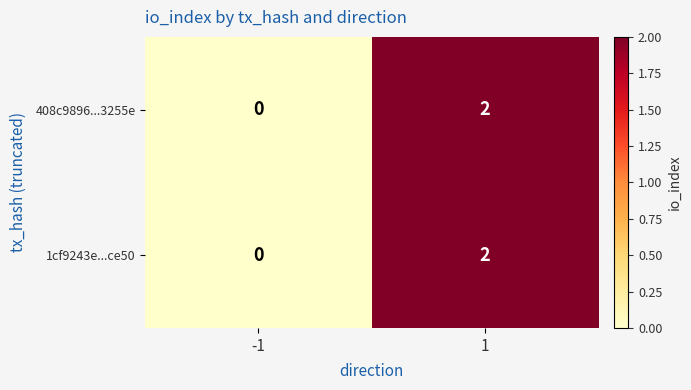

How many data points in 408c9896...3255e are less than 2?

1